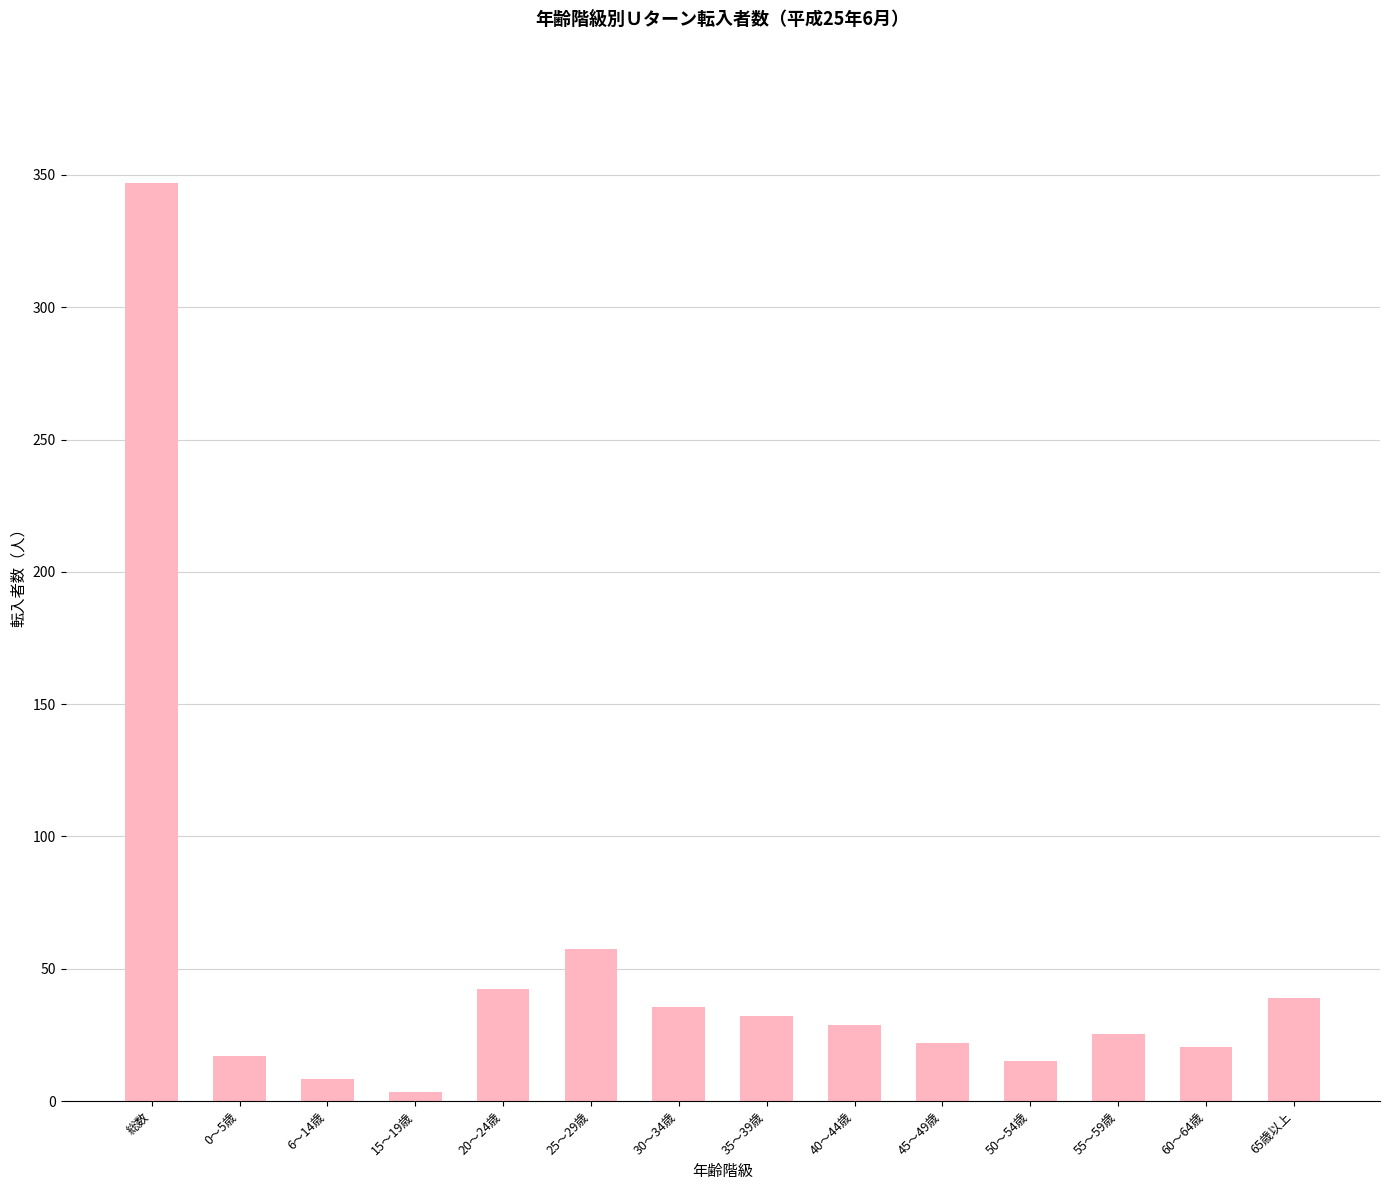

The value at 30～34歳 is 60.7. True or false?

False